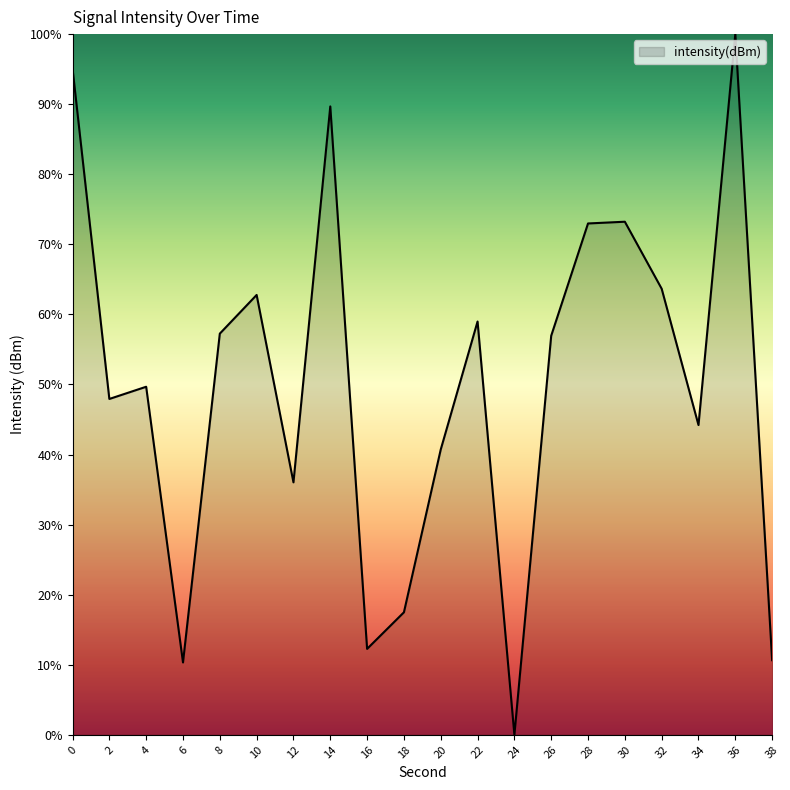

The value at 20 is 40.7. True or false?

True